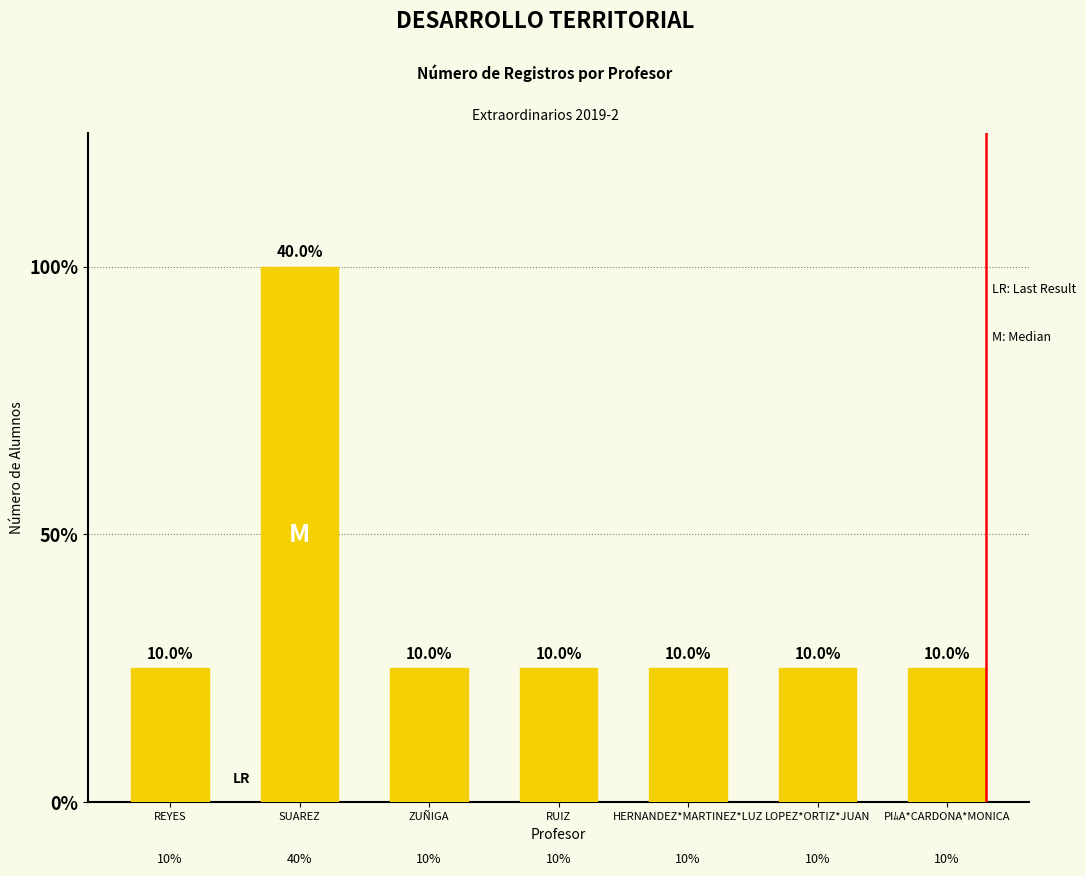

List the labels in order of value, smallest first.

REYES, ZUÑIGA, RUIZ, HERNANDEZ*MARTINEZ*LUZ, LOPEZ*ORTIZ*JUAN, PIﾑA*CARDONA*MONICA, SUAREZ